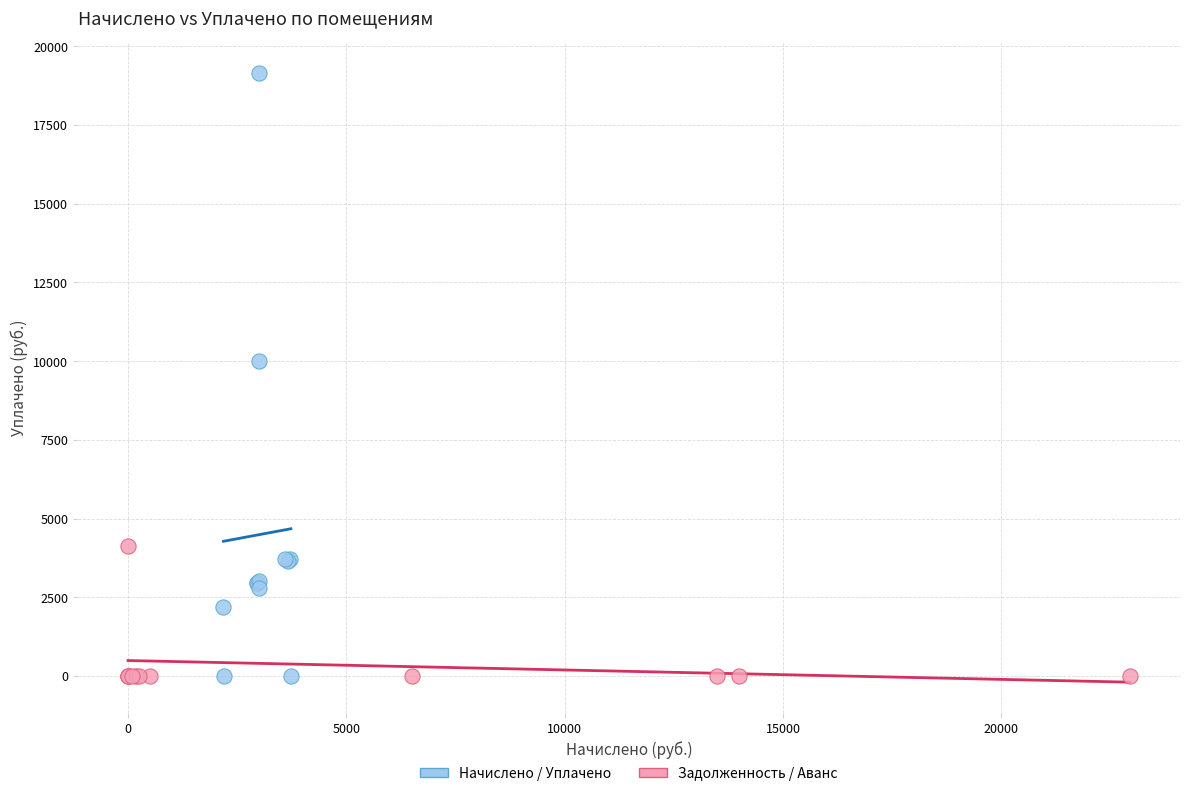

What are all the series names shown in the legend?

Начислено / Уплачено, Задолженность / Аванс